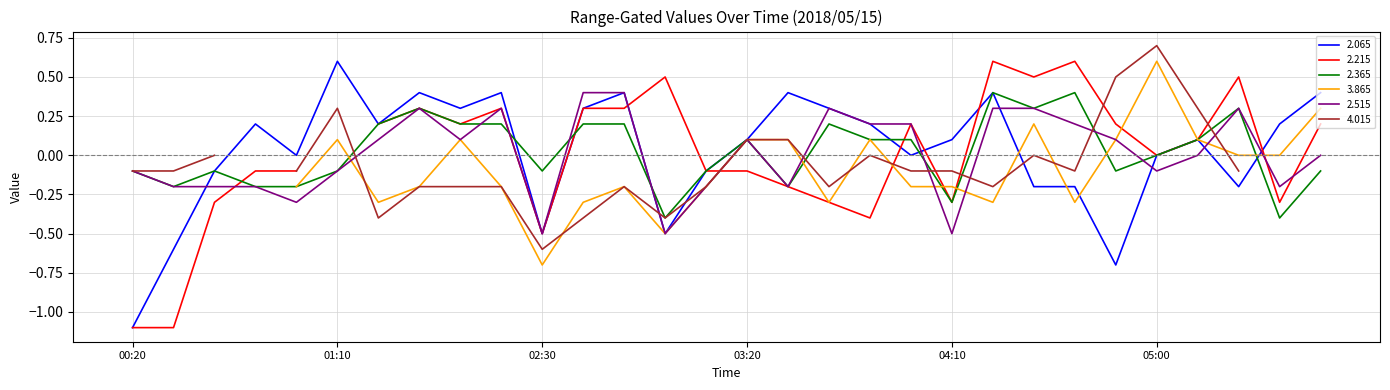

The 2.365 series shows -0.0 at 01:10. True or false?

False